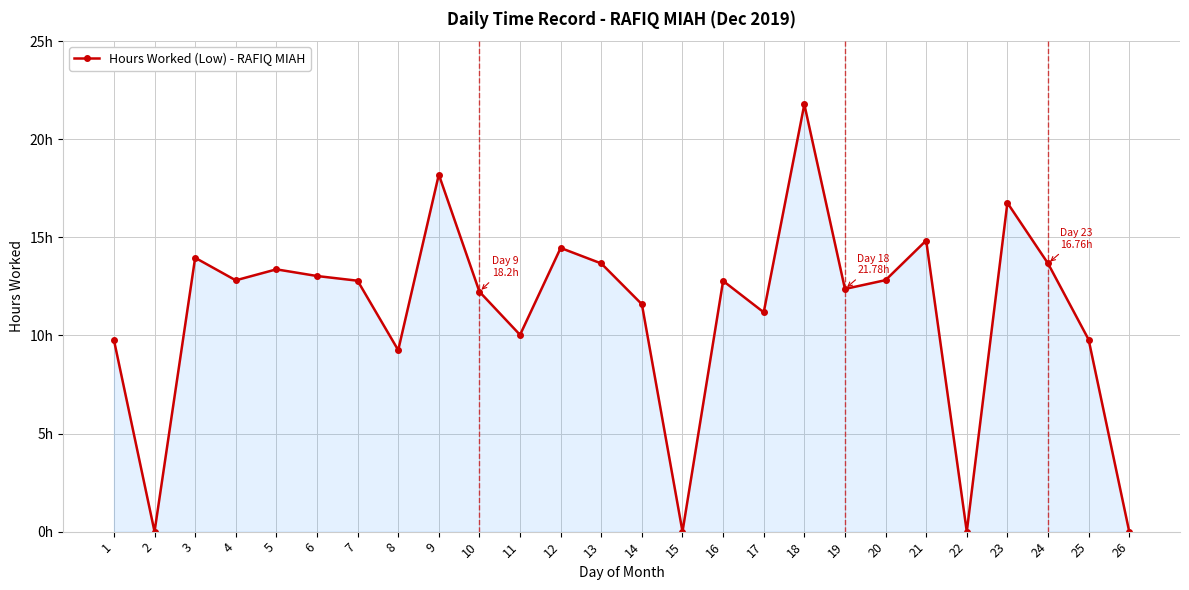

What is the maximum value shown in the chart?

21.8